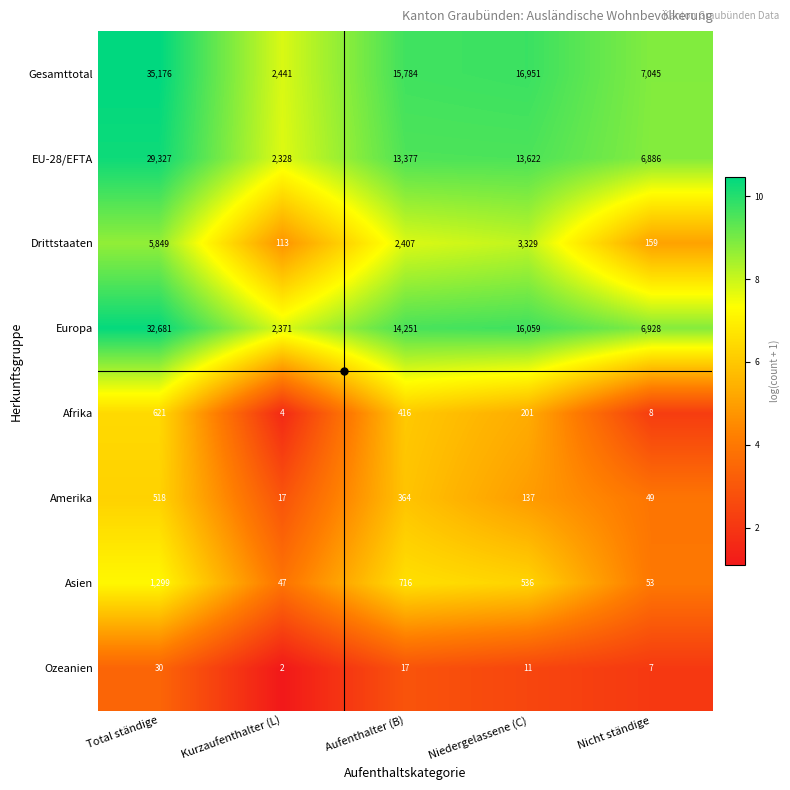

The Drittstaaten series shows 2407 at Aufenthalter (B). True or false?

True